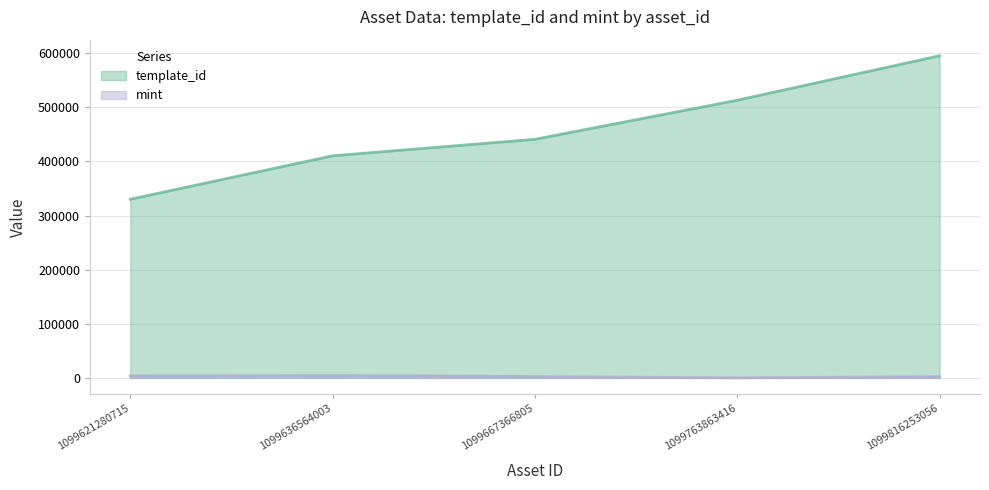

How many data points does each series have?

5